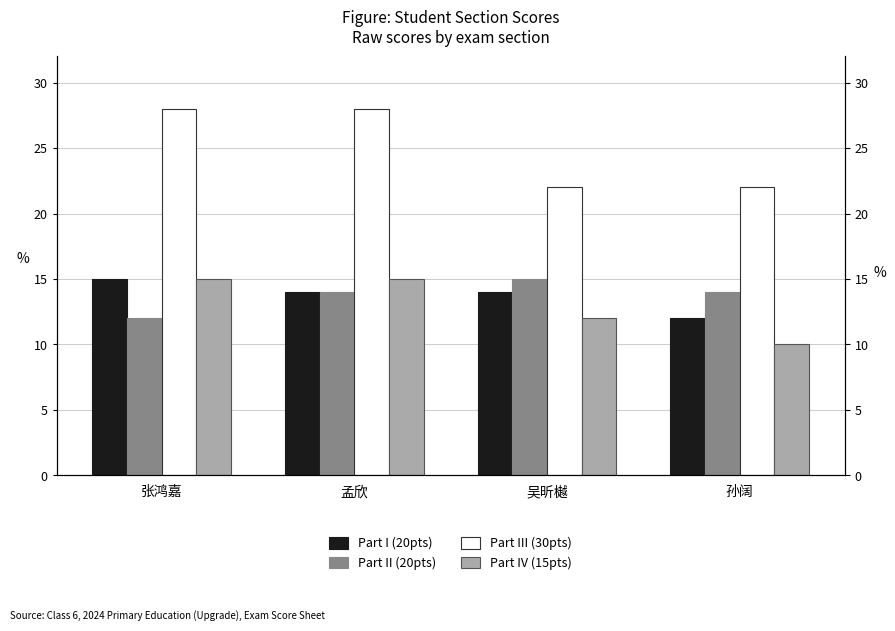

At which category does the chart reach its minimum across all series?

孙阔